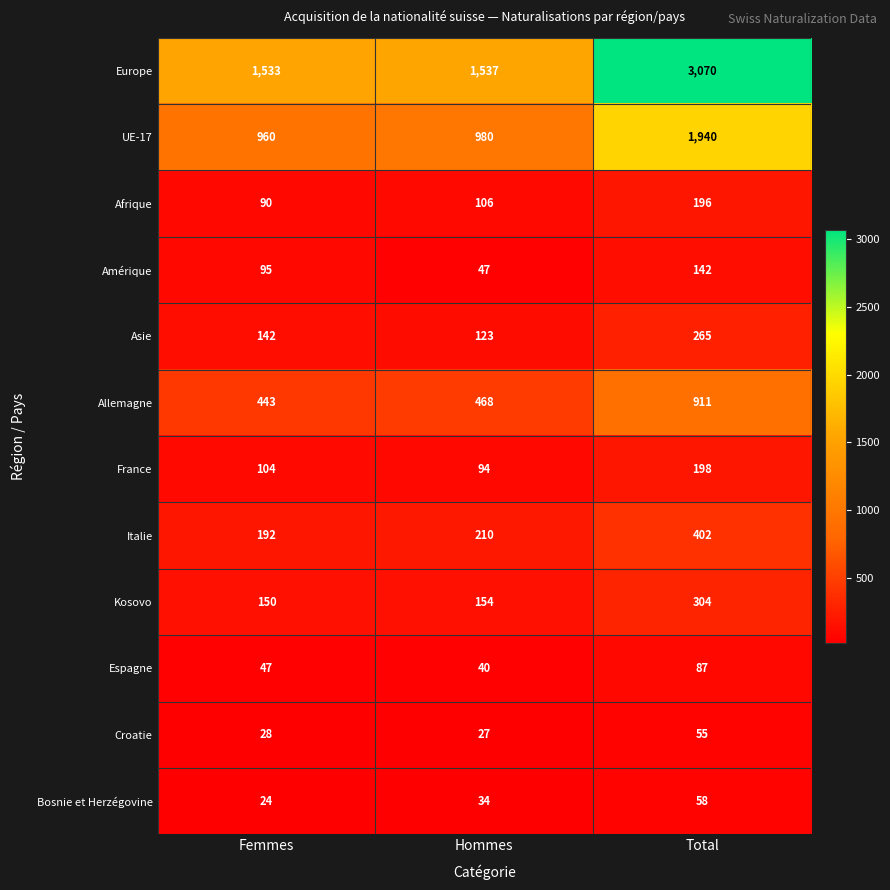

List the series in order of their peak value, highest first.

Europe, UE-17, Allemagne, Italie, Kosovo, Asie, France, Afrique, Amérique, Espagne, Bosnie et Herzégovine, Croatie